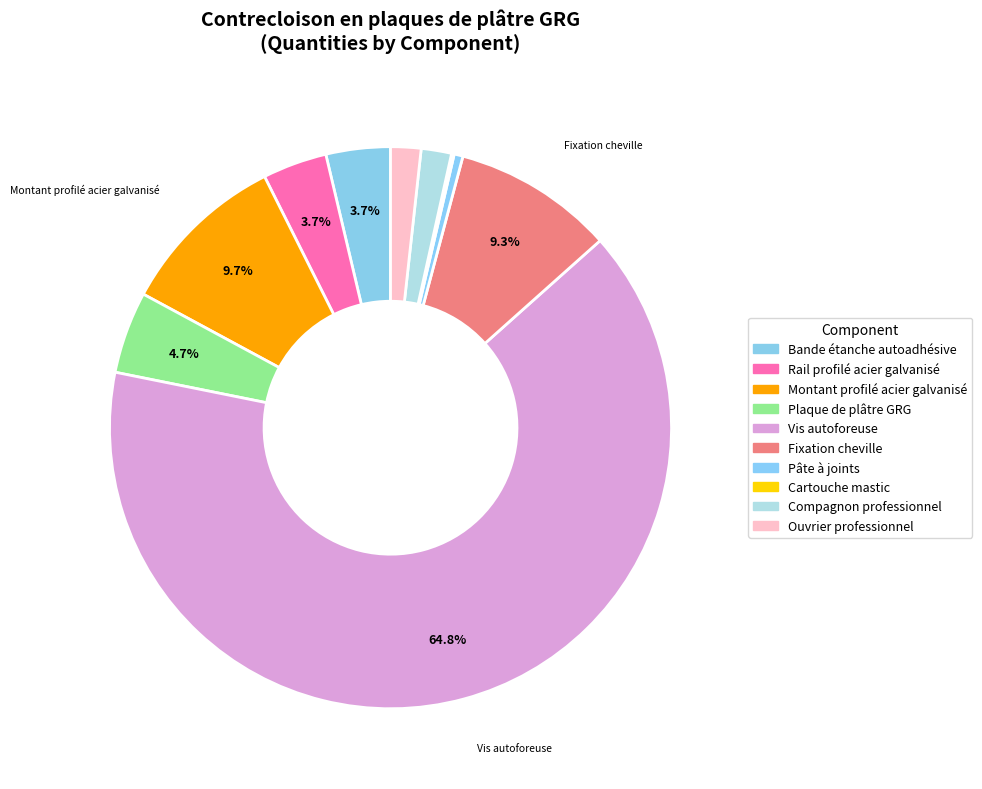

To the nearest percent, what portion does Rail profilé acier galvanisé represent?

4%